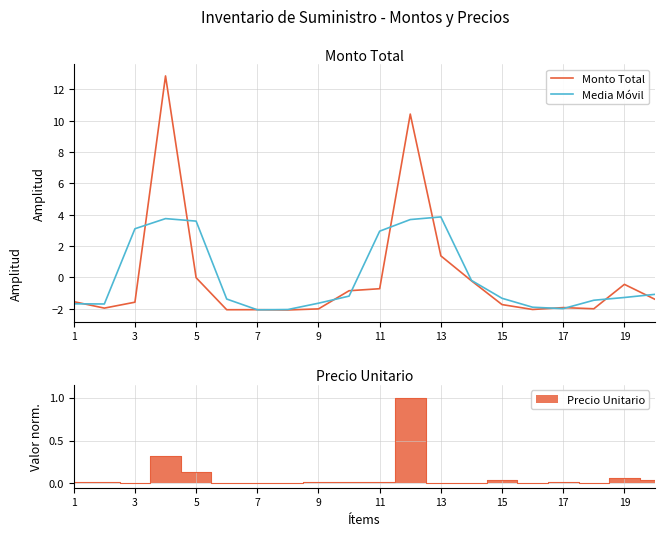

What are all the series names shown in the legend?

Monto Total, Media Móvil